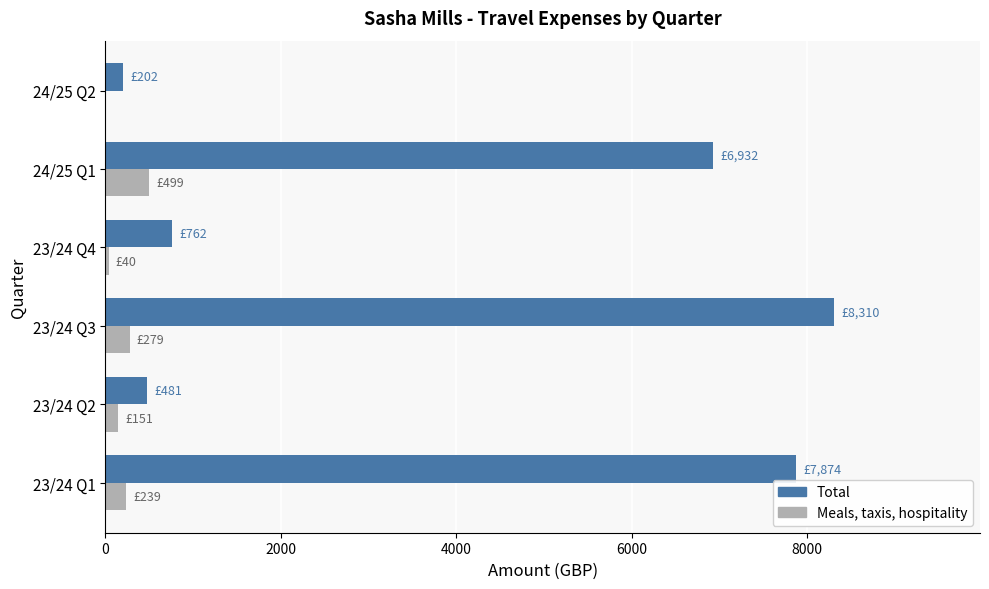

Which series changed the most between 23/24 Q2 and 23/24 Q3?

Total